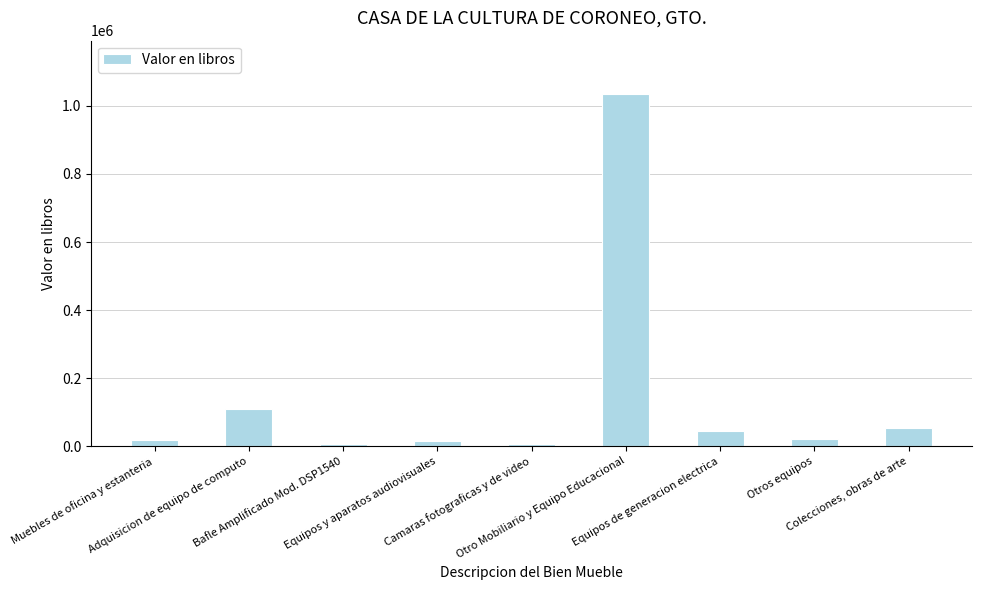

What is the ratio of the value at Colecciones, obras de arte to the value at Adquisicion de equipo de computo?

0.5